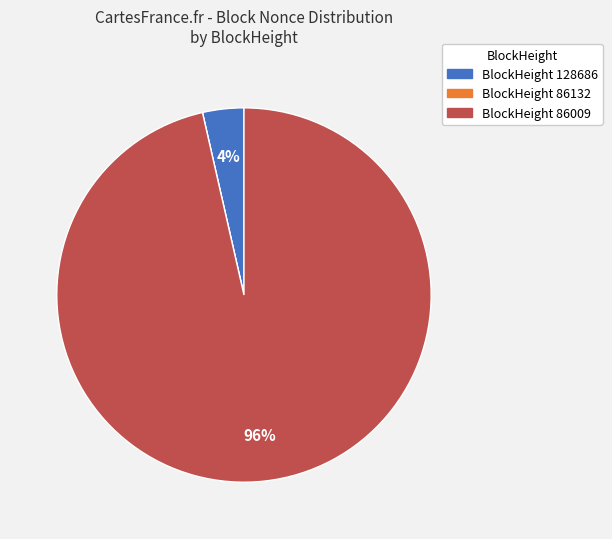

To the nearest percent, what is the difference between the largest and smallest slice percentages?

96%